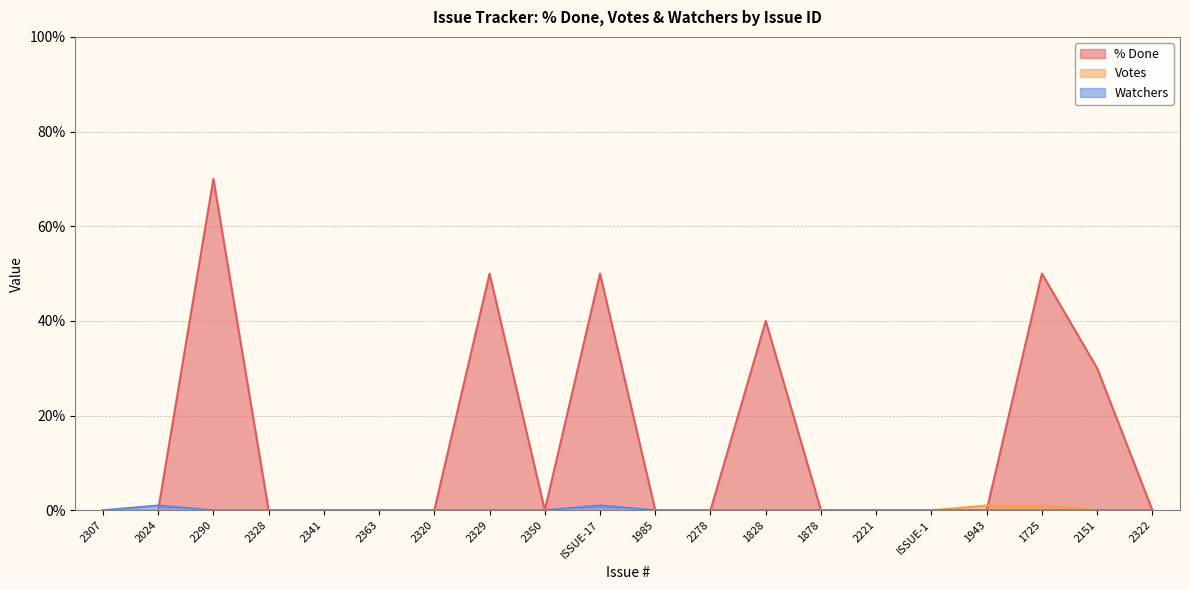

What is the label of the 1st point from the left?

2307